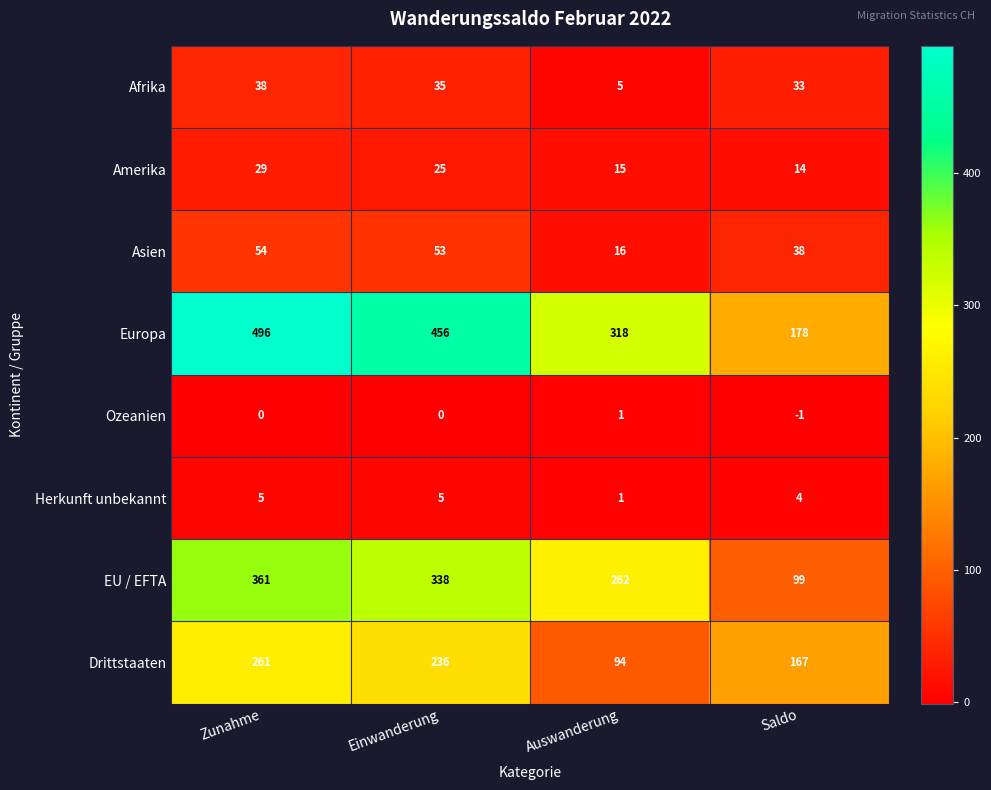

What is the difference between the second highest and minimum values in the Europa series?

278